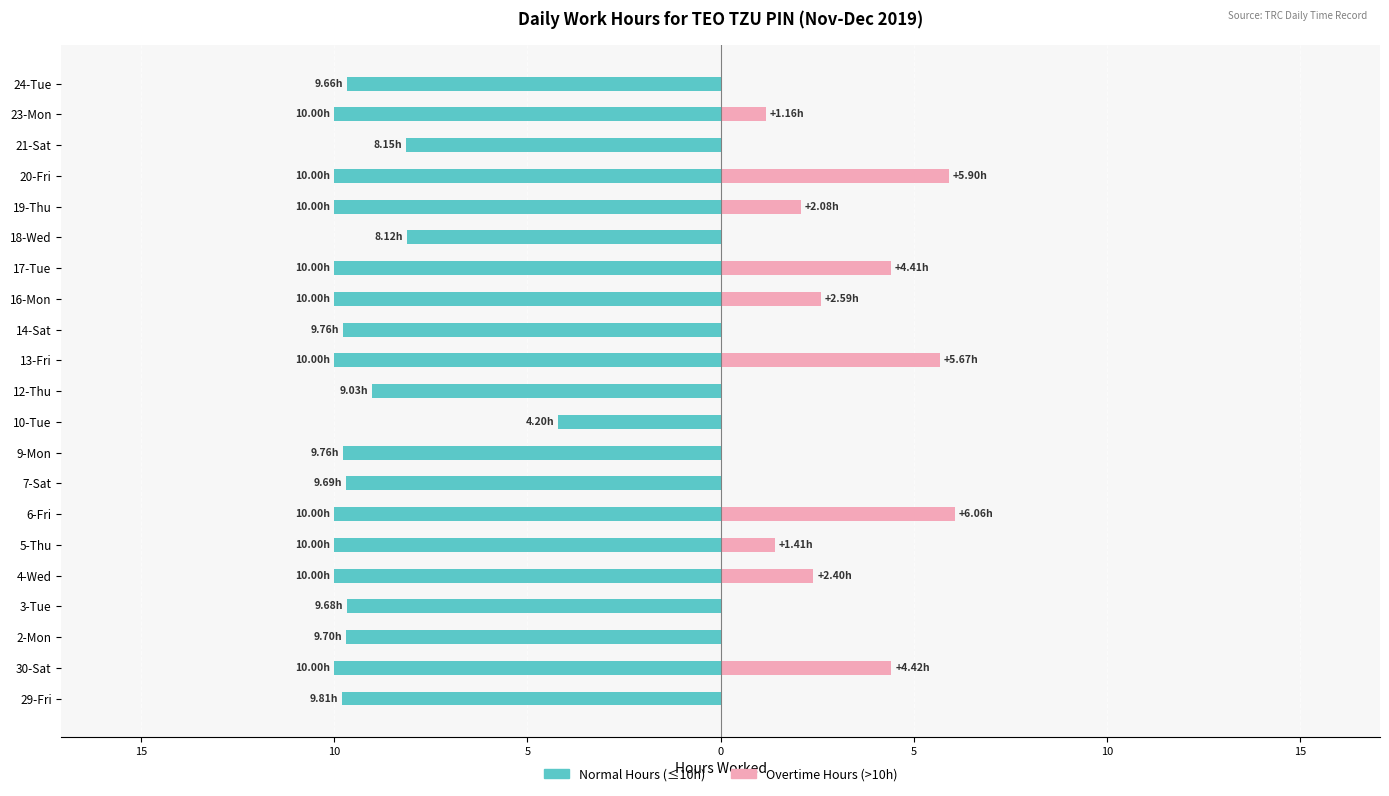

How many bars are there in each group?

2